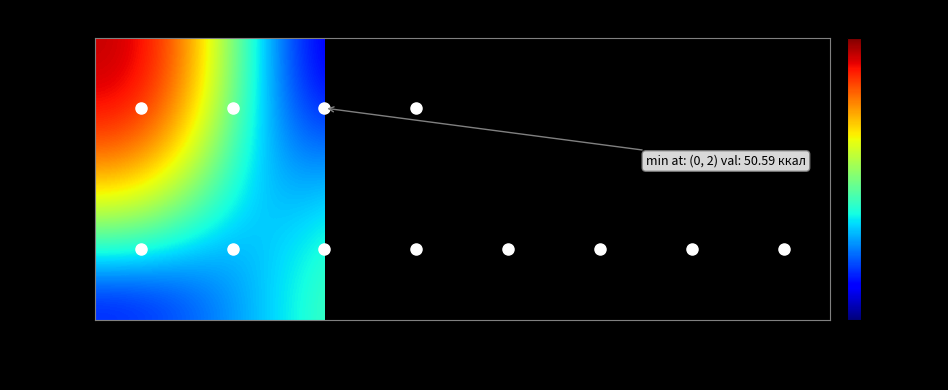

Rank the series at Блюдо 2 from lowest to highest value.

Обед, Завтрак